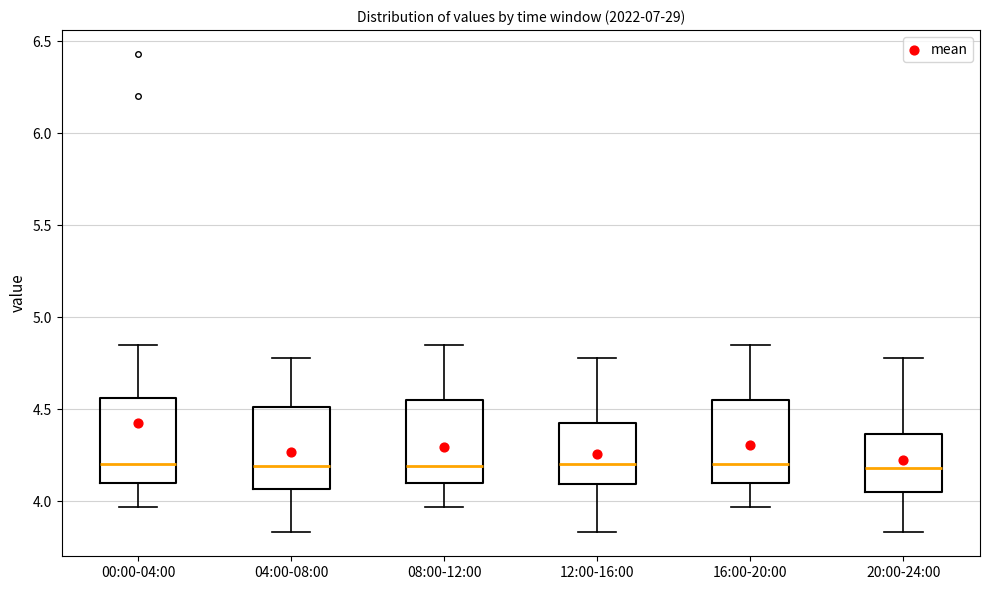

Reading left to right, transcribe this box plot: for each box, give where its median line is, the range the box spans, and where its two whiskers end, as read against the y-axis. The values are not printed on the chart, so give them approximately, as read against the axis.

00:00-04:00: median 4.20, box 4.10 to 4.55, whiskers 3.95 to 4.85
04:00-08:00: median 4.20, box 4.05 to 4.50, whiskers 3.85 to 4.80
08:00-12:00: median 4.20, box 4.10 to 4.55, whiskers 3.95 to 4.85
12:00-16:00: median 4.20, box 4.10 to 4.45, whiskers 3.85 to 4.80
16:00-20:00: median 4.20, box 4.10 to 4.55, whiskers 3.95 to 4.85
20:00-24:00: median 4.20, box 4.05 to 4.35, whiskers 3.85 to 4.80